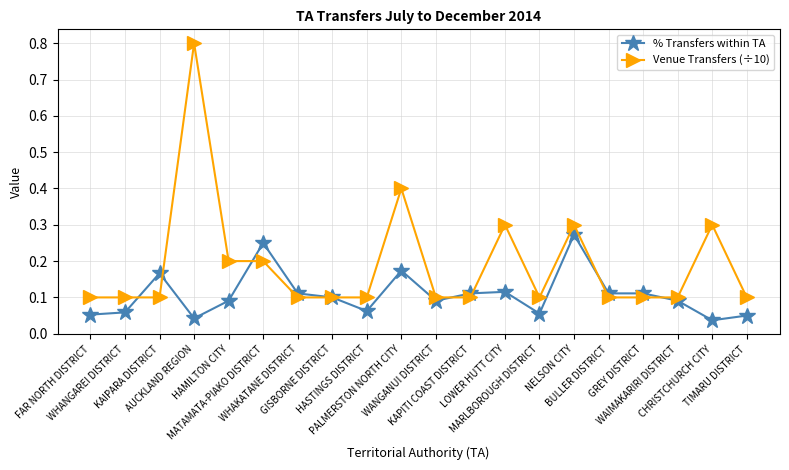

Does the chart display data point markers on the line(s)?

Yes